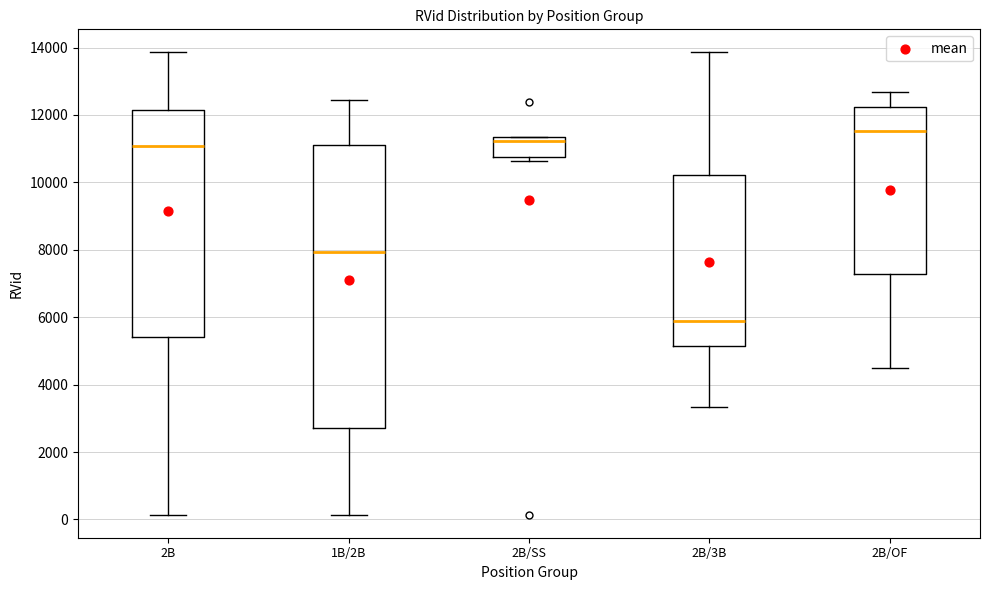

Where is the lower edge of the box for 2B on the y-axis? The values are not printed on the chart, so give them approximately, as read against the axis.

5400